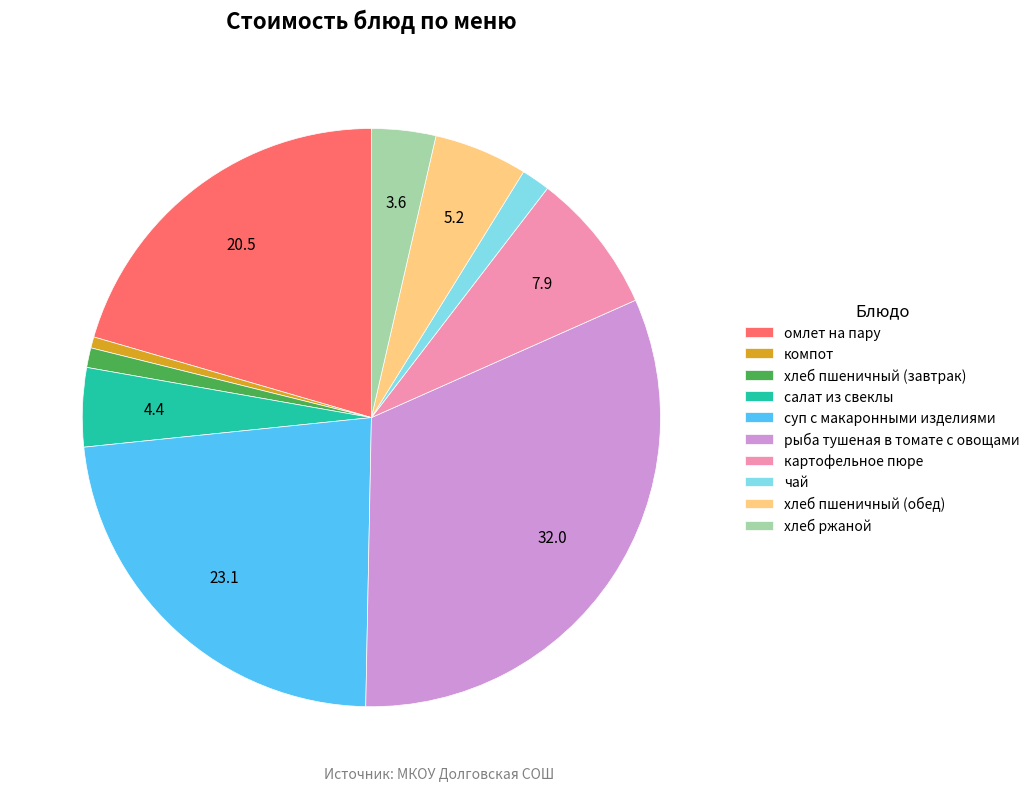

How many slices are in this pie chart?

10